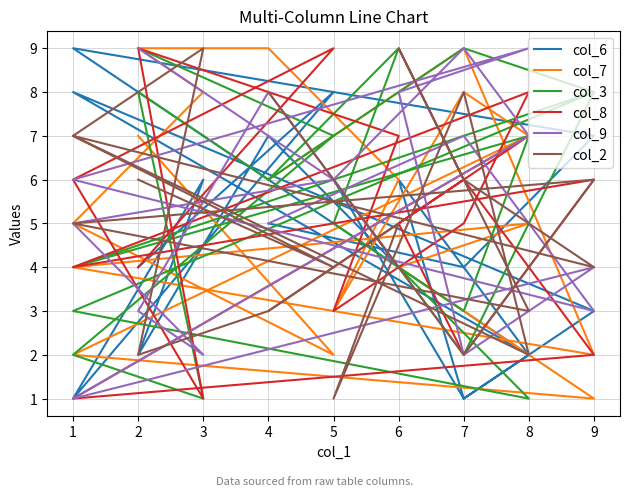

At which category is the sum across all series the highest?

5